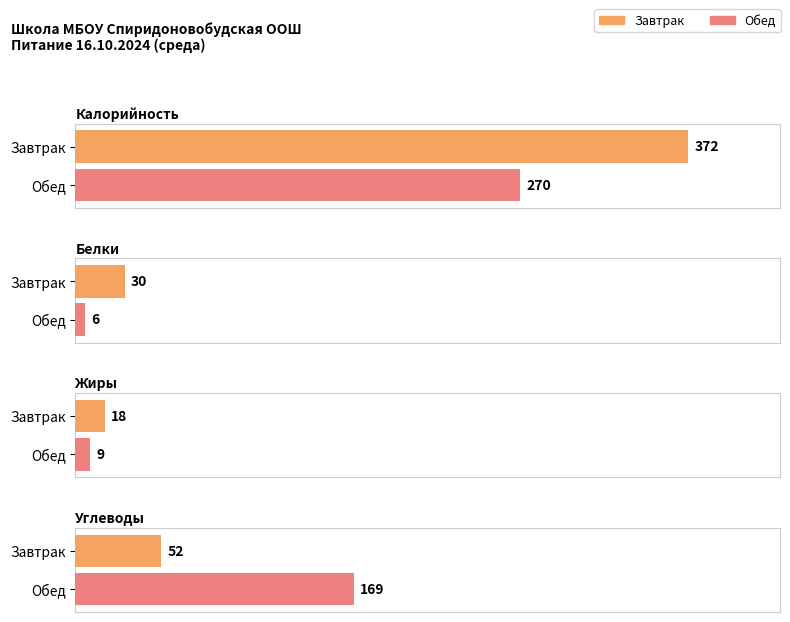

What is the approximate value of Жиры at Обед?

9